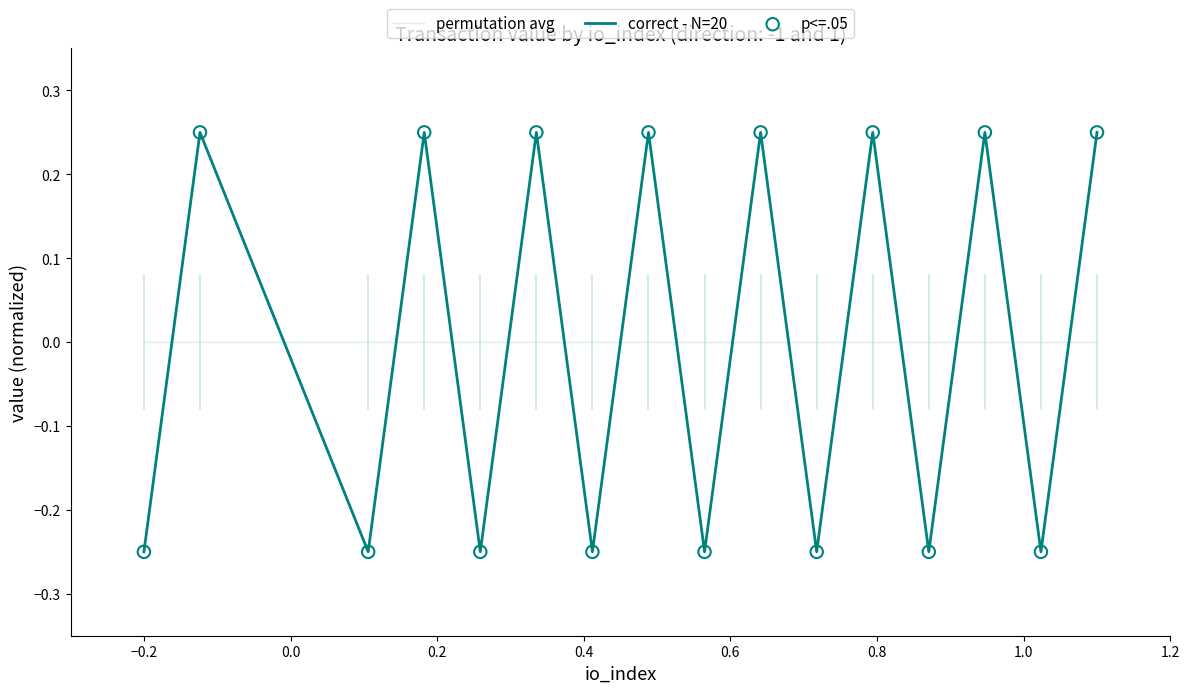

Which series has the largest range (max minus min)?

correct - N=20